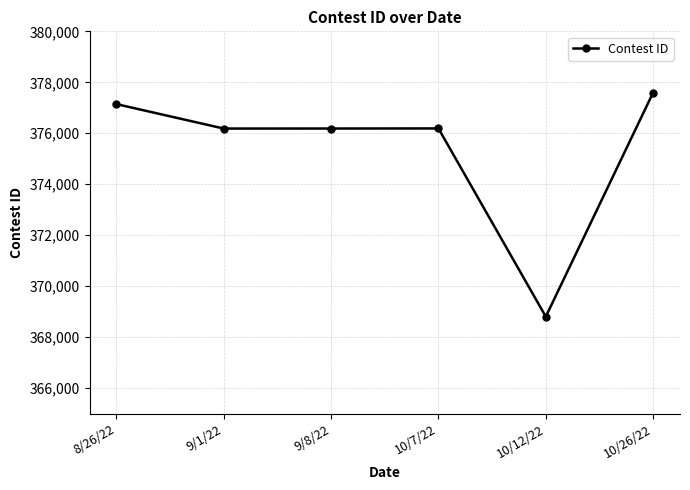

What position from the left is 8/26/22?

1